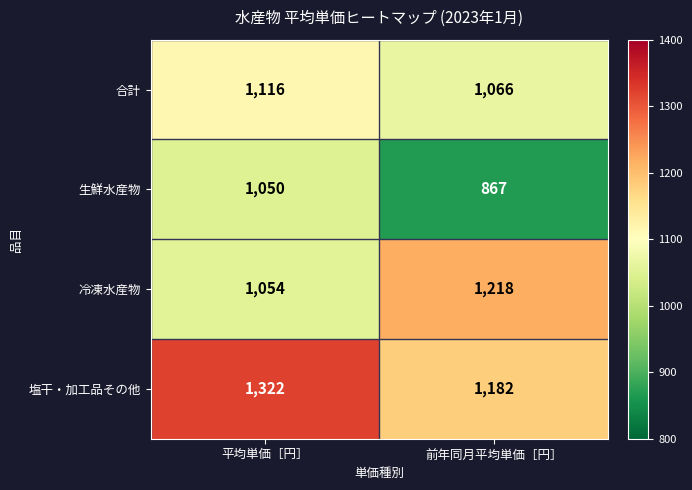

What is the sum of all 生鮮水産物 values?

1917